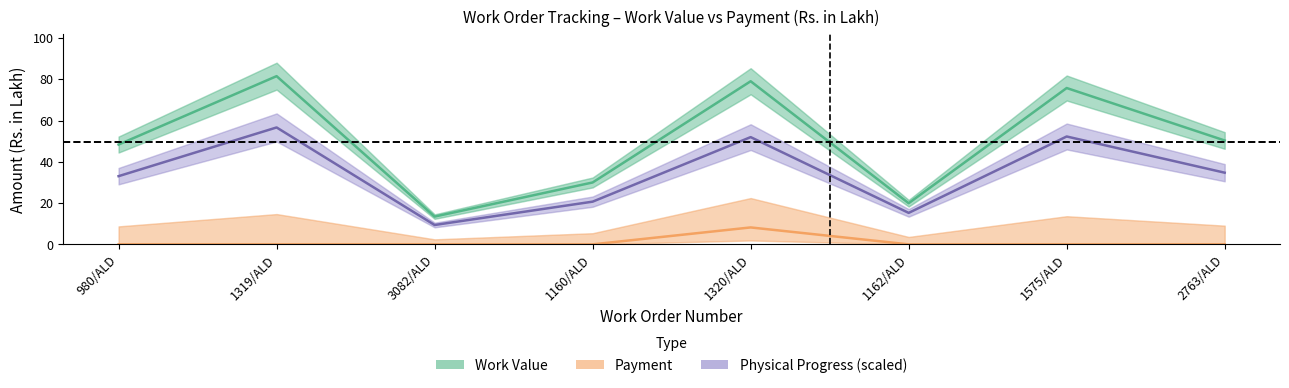

In Payment, how many points are higher than both neighbors (excluding endpoints)?

1